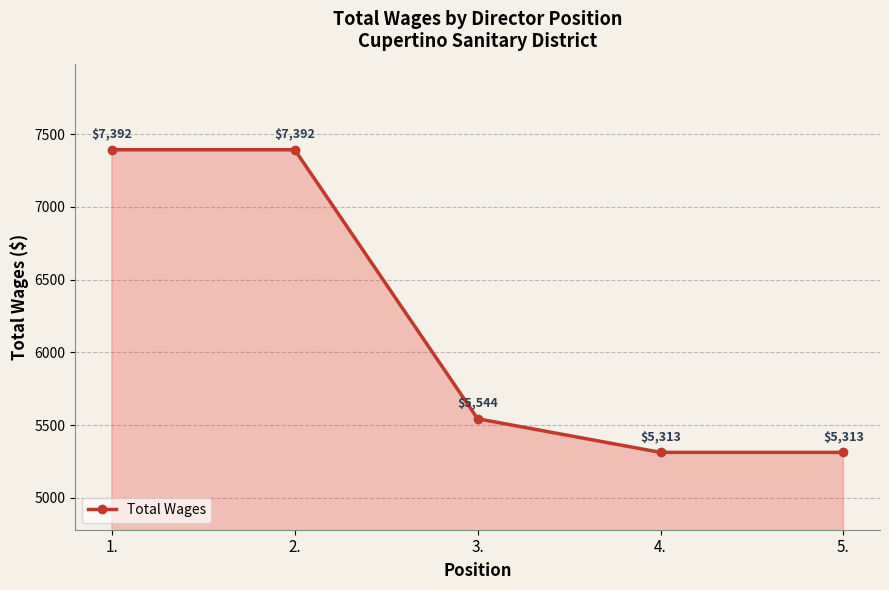

Is it true that the value at 3. is 1970?

False